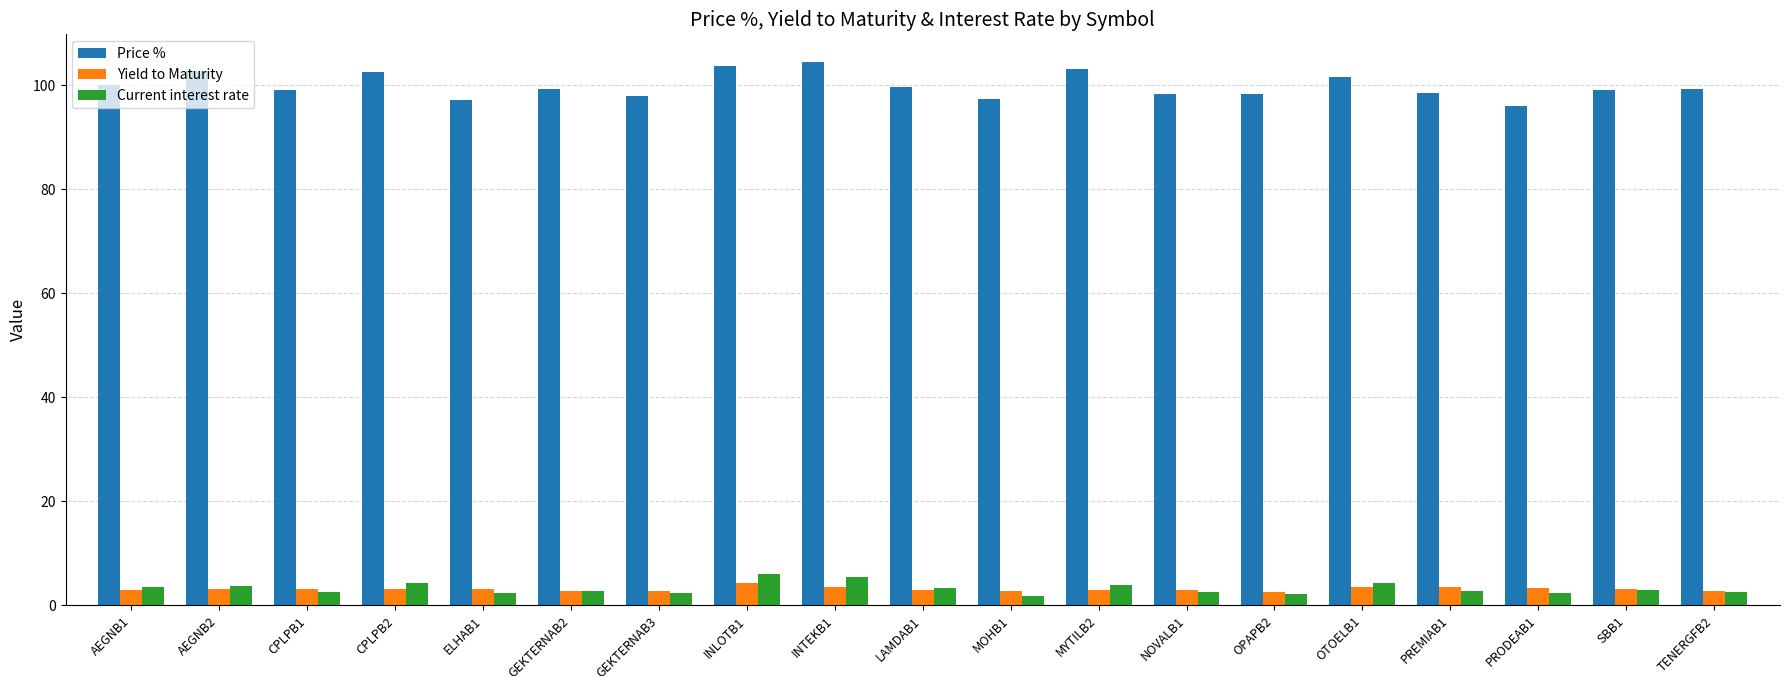

The value of Yield to Maturity at CPLPB2 is 3.2. True or false?

True